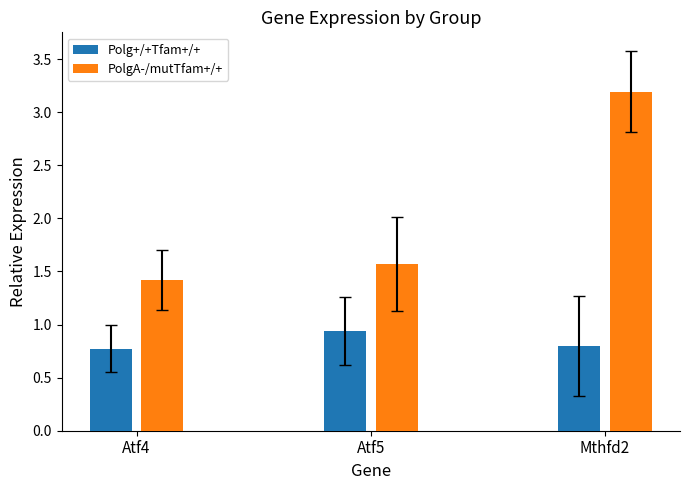

What is the label of the 2nd bar from the left?

Atf5